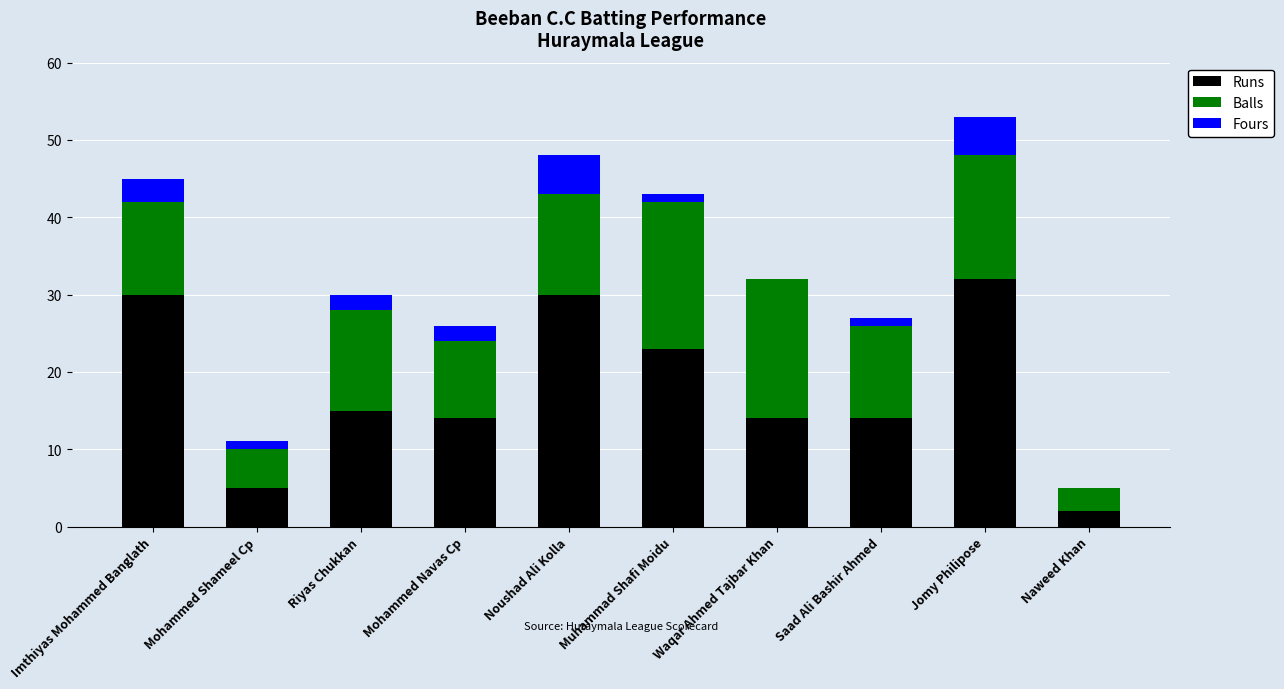

What is the highest value of the Runs series?

32